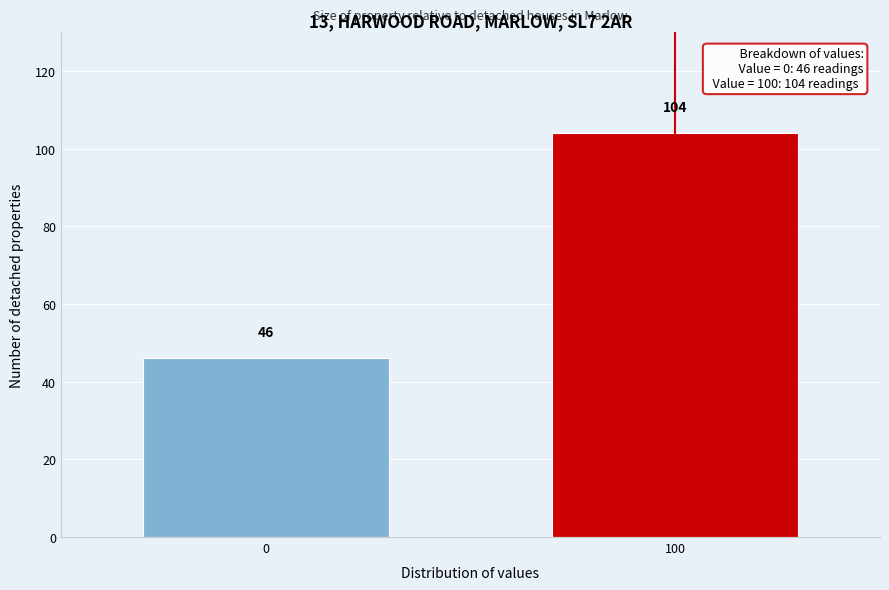

Reading left to right, what are all the values shown in this chart?

46	104